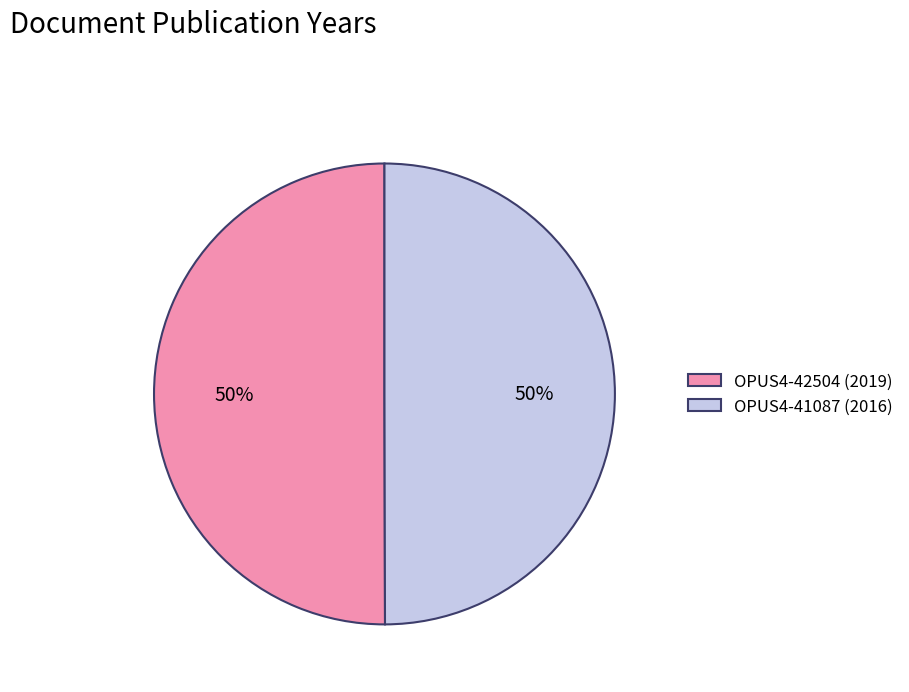

To the nearest percent, what percentage of the pie is OPUS4-41087?

50%